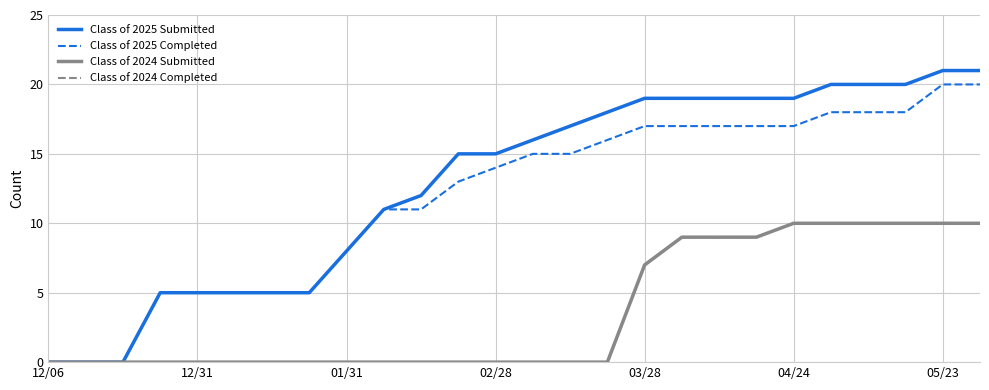

True or false: Class of 2024 Completed and Class of 2025 Completed intersect in this chart.

False